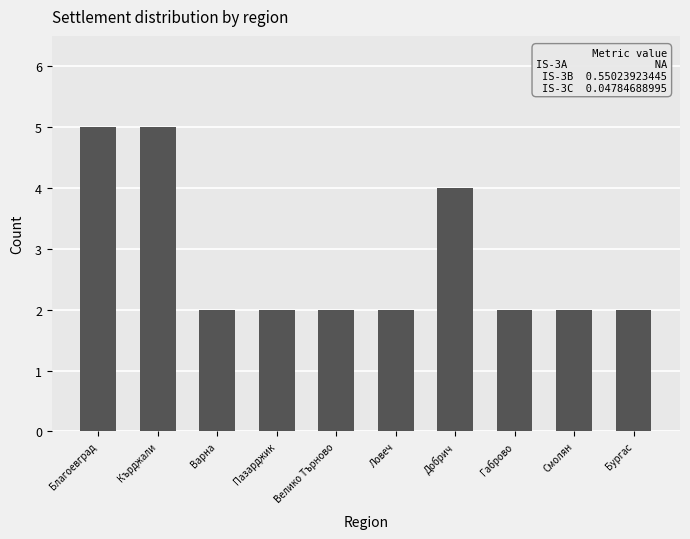

Reading left to right, transcribe all the data shown in this chart.

Благоевград=5	Кърджали=5	Варна=2	Пазарджик=2	Велико Търново=2	Ловеч=2	Добрич=4	Габрово=2	Смолян=2	Бургас=2